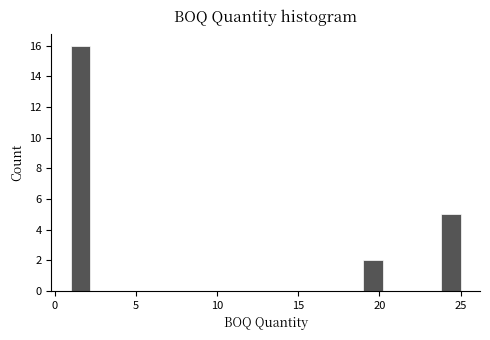

Around what value on the x-axis is the tallest bar? Give the approximate position of its centre, as read against the axis.

1.5